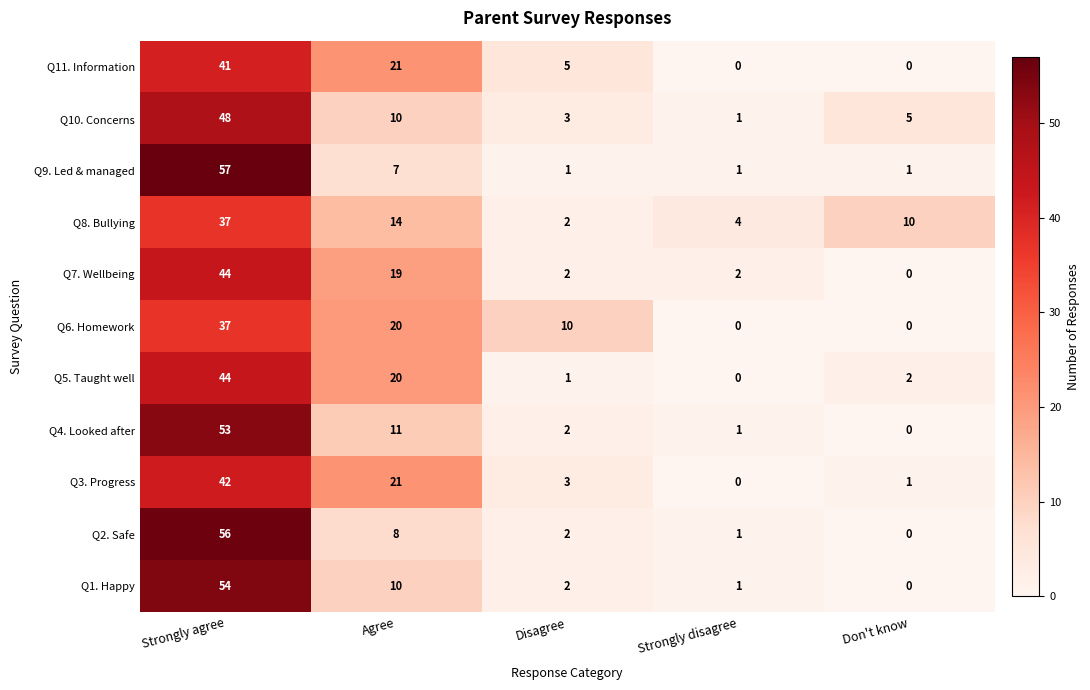

What is the difference between the maximum and minimum values in the Q9. Led & managed series?

56